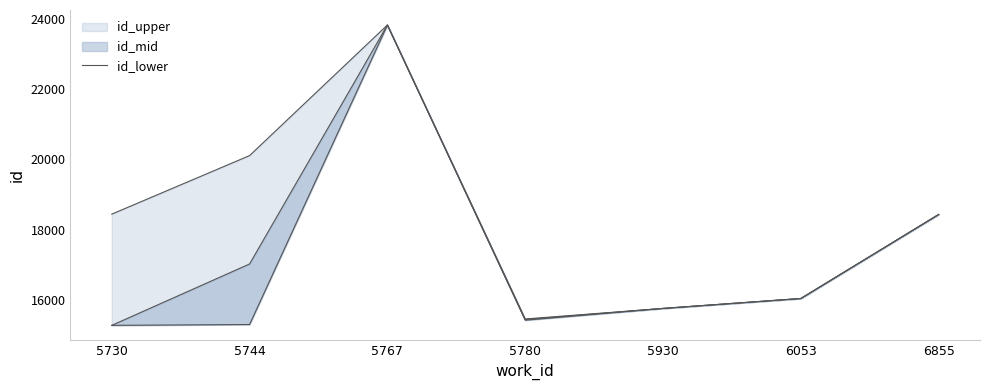

How many data points are above 15760?

3